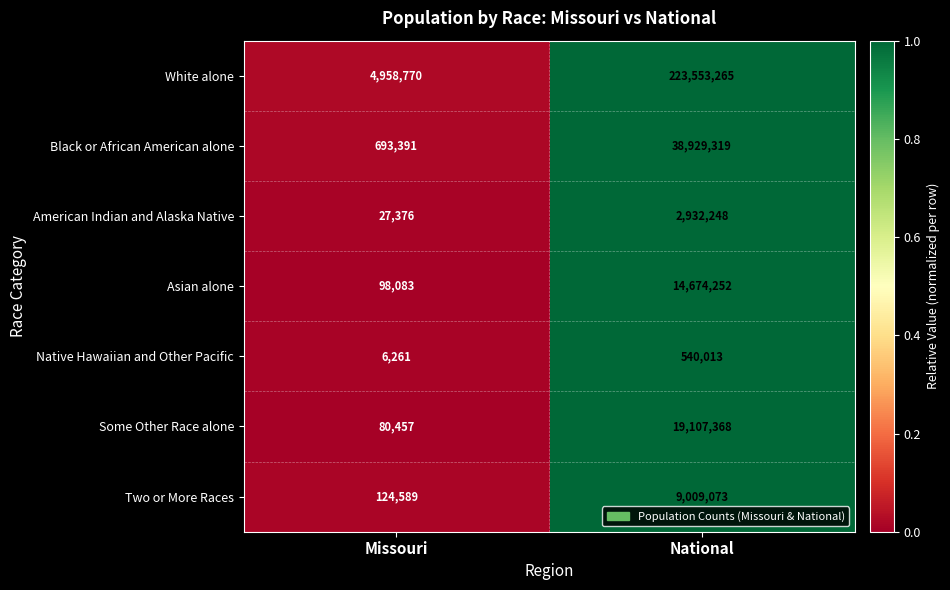

Which series has the widest spread of values?

White alone